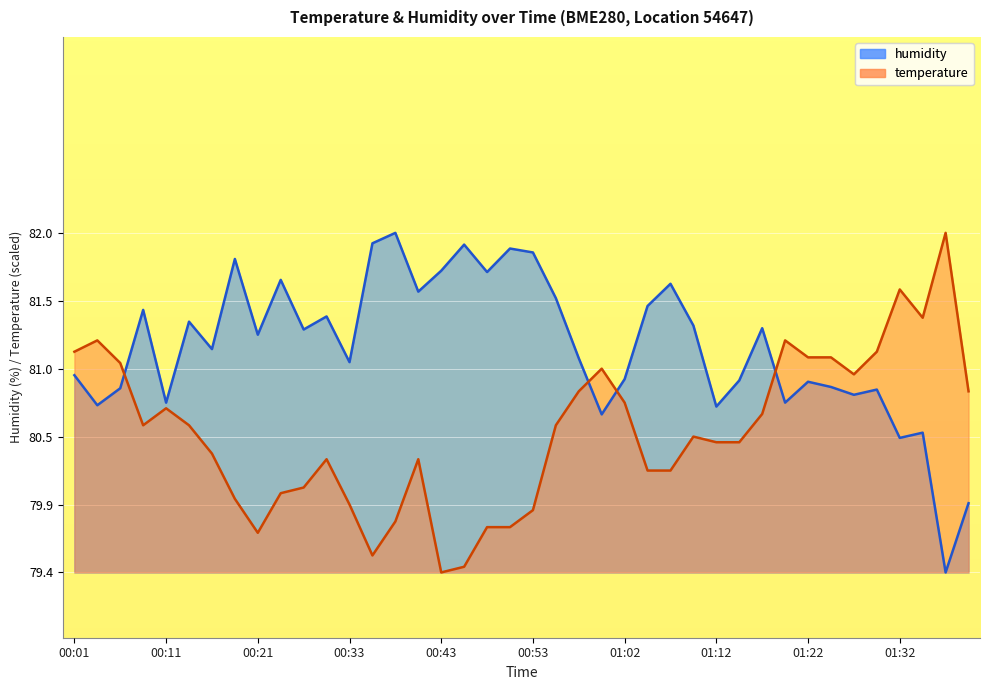

List the series in order of their peak value, highest first.

temperature, humidity